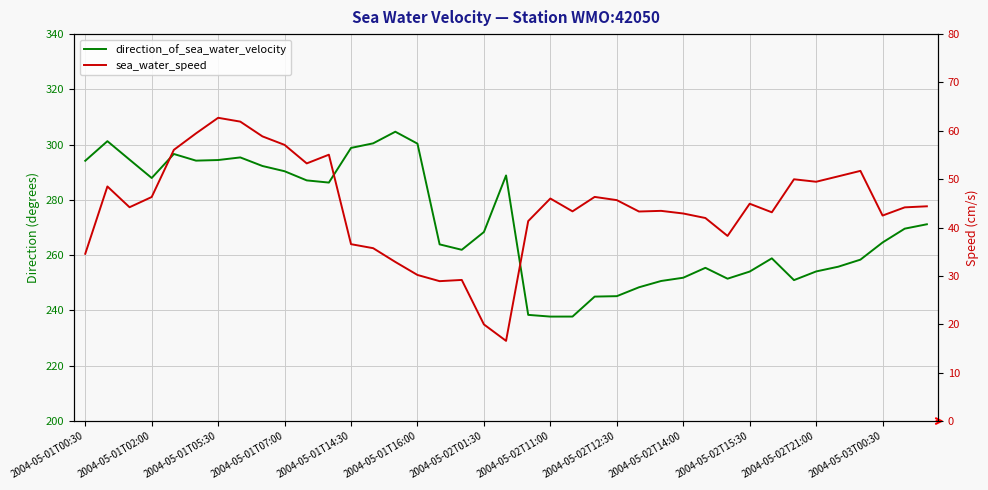

What is the approximate value of sea_water_speed at 22?

43.4